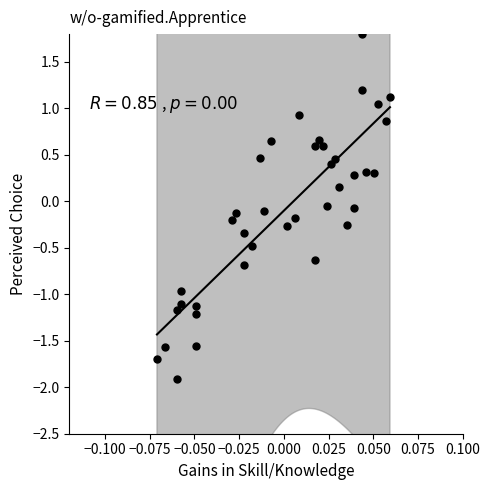

What is the range of Y values (max minus min)?

3.7